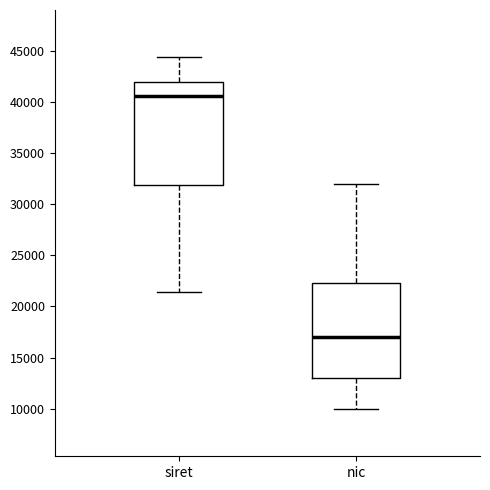

Which box has the highest median line?

siret